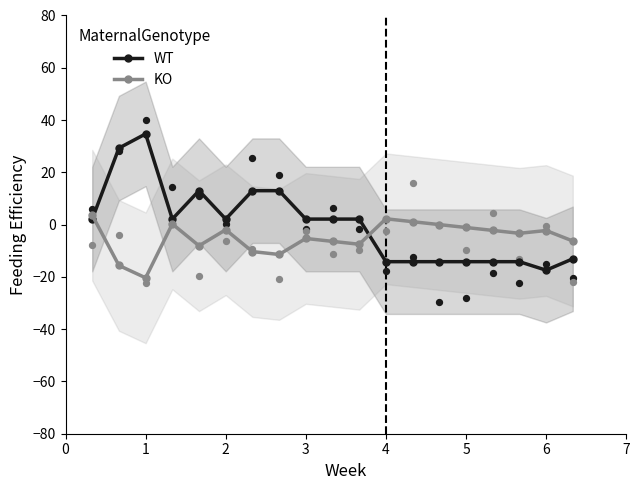

Which series reaches the minimum Y coordinate?

KO